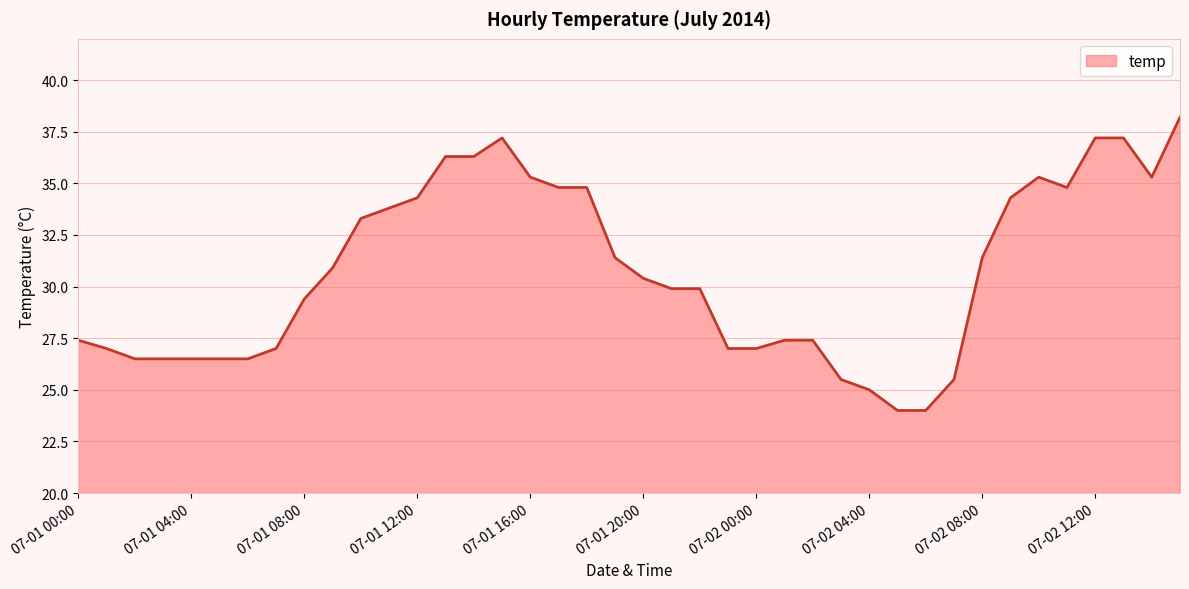

What is the difference between the maximum and minimum values?

14.2